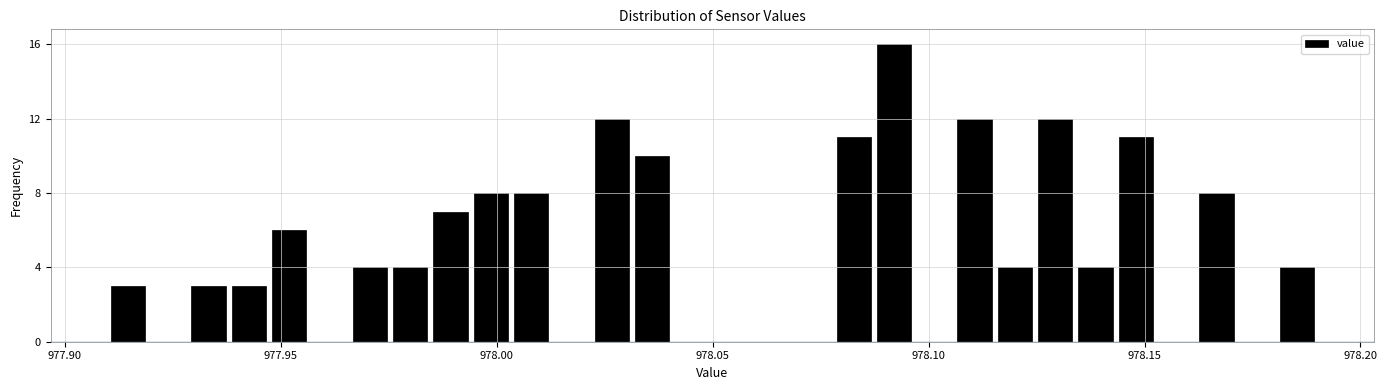

Read against the x-axis, roughly where is the centre of the tallest bar?

978.090